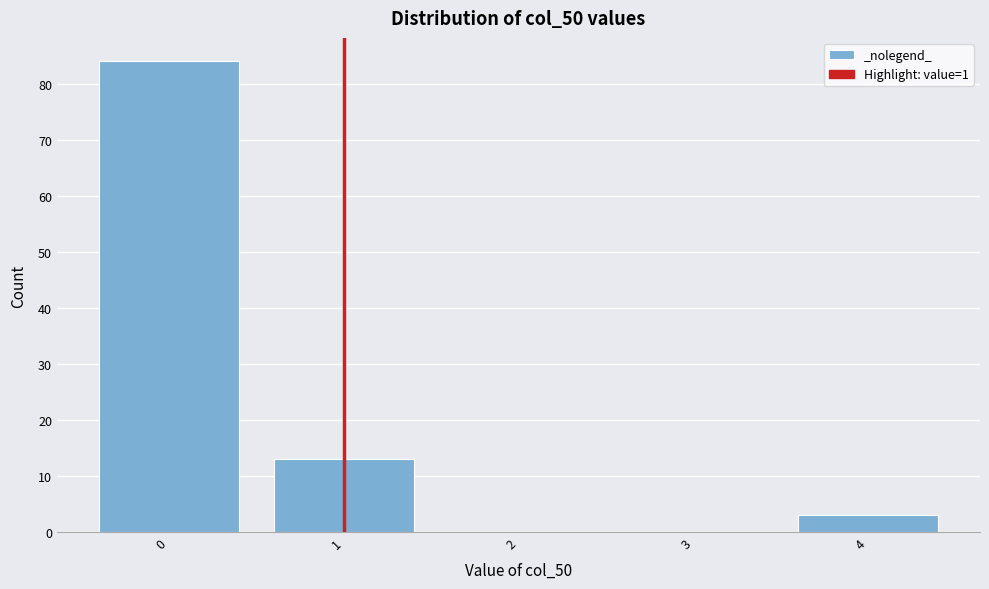

Which range on the x-axis has the tallest bar?

-0.5 to 0.5